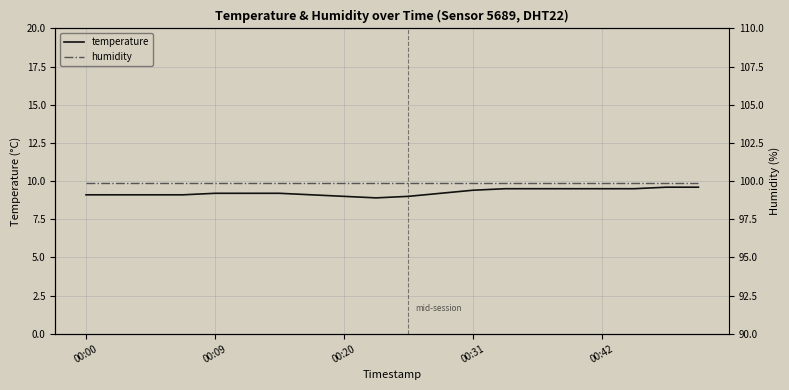

What is the lowest value of the humidity series?

99.9